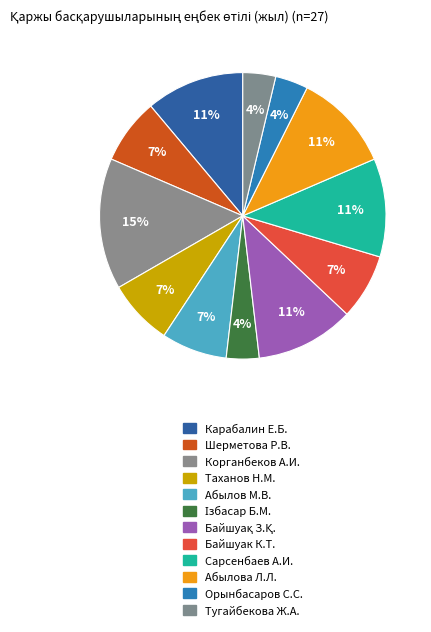

How many segments does this pie chart have?

12